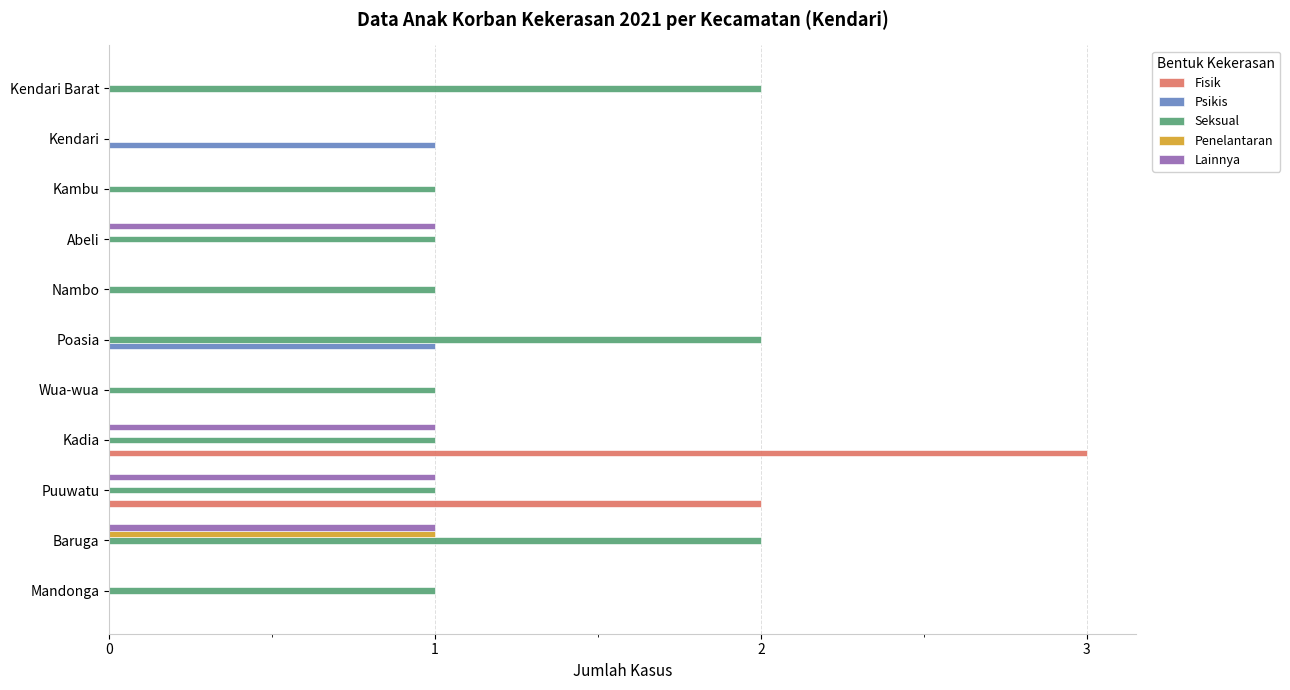

What is the sum of all Lainnya values?

4